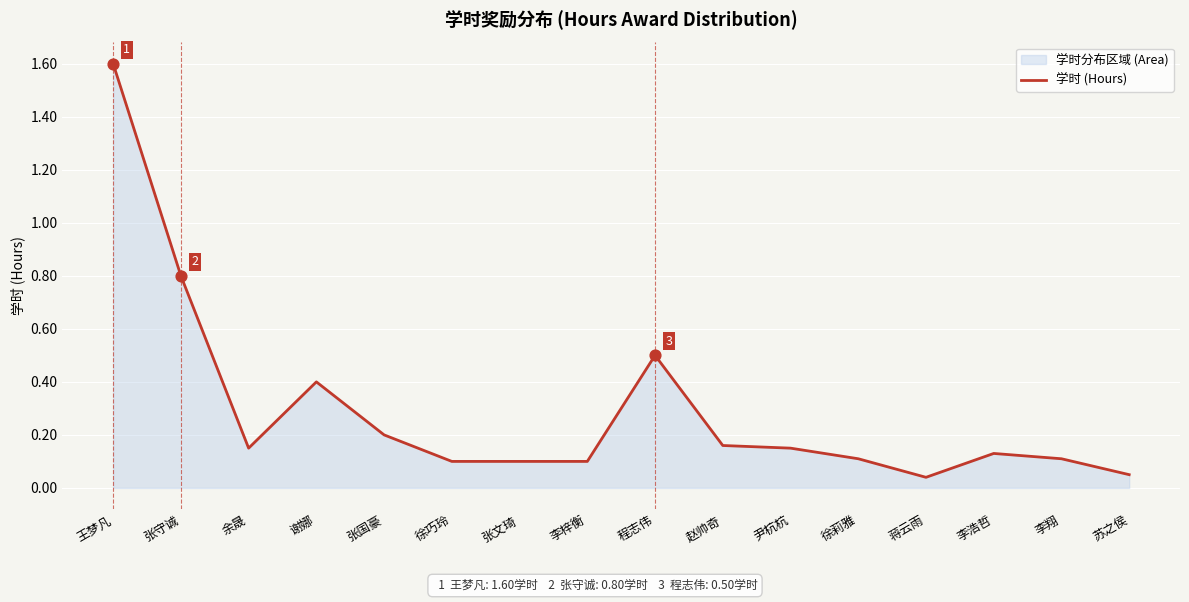

Approximately how many times larger is the value at 谢娜 compared to 王梦凡?

0.2